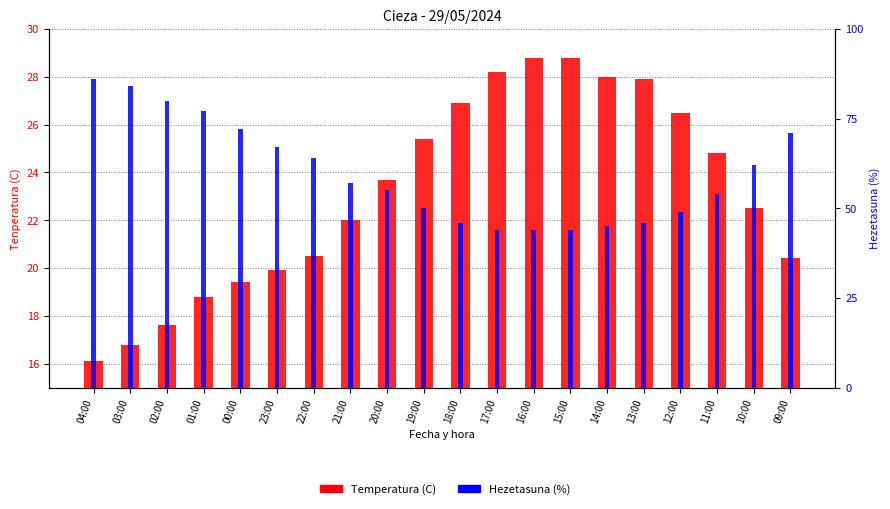

Read the Temperatura (C) value at 12:00.

26.5